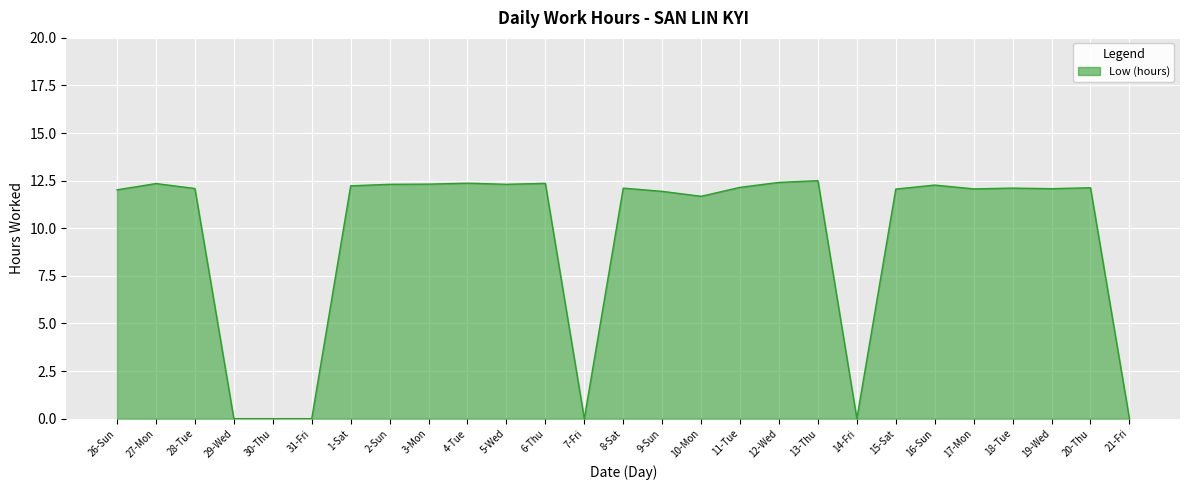

What position from the left is 1-Sat?

7